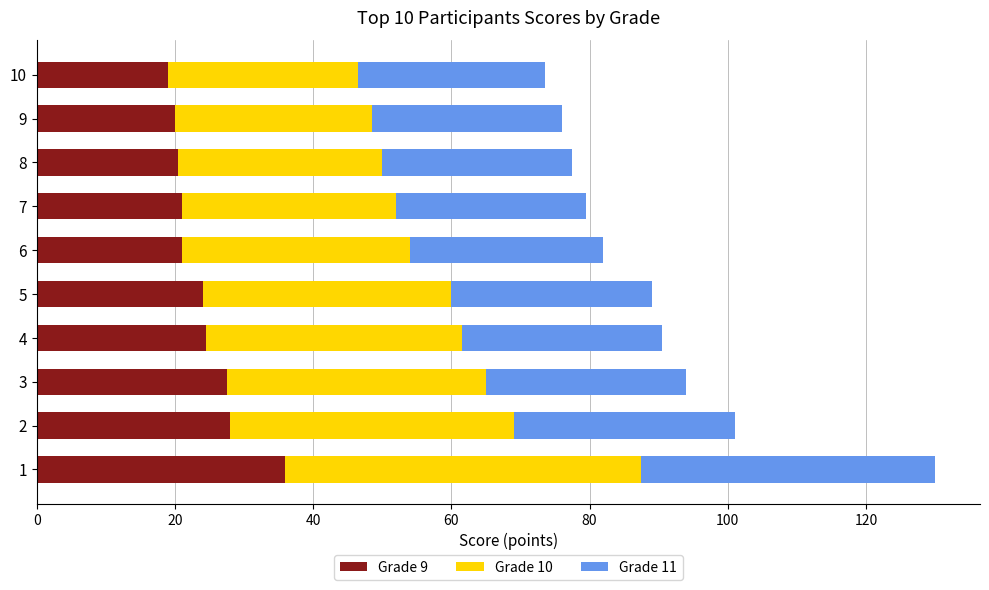

What is the sum of all Grade 9 values?

241.5